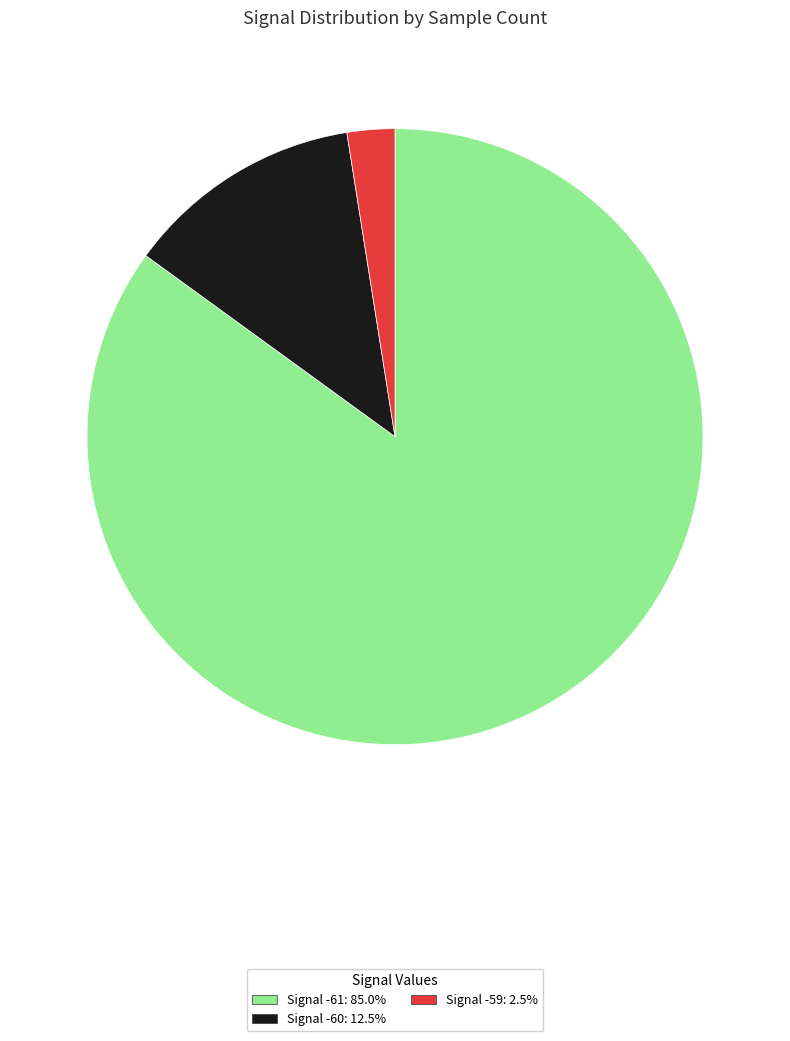

Does any single category account for the majority?

Yes